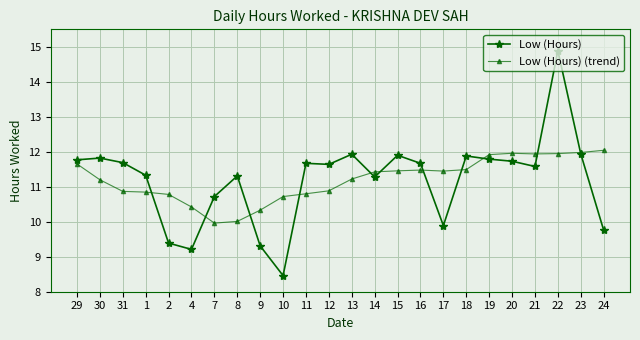

What is the label of the 6th point from the right?

19